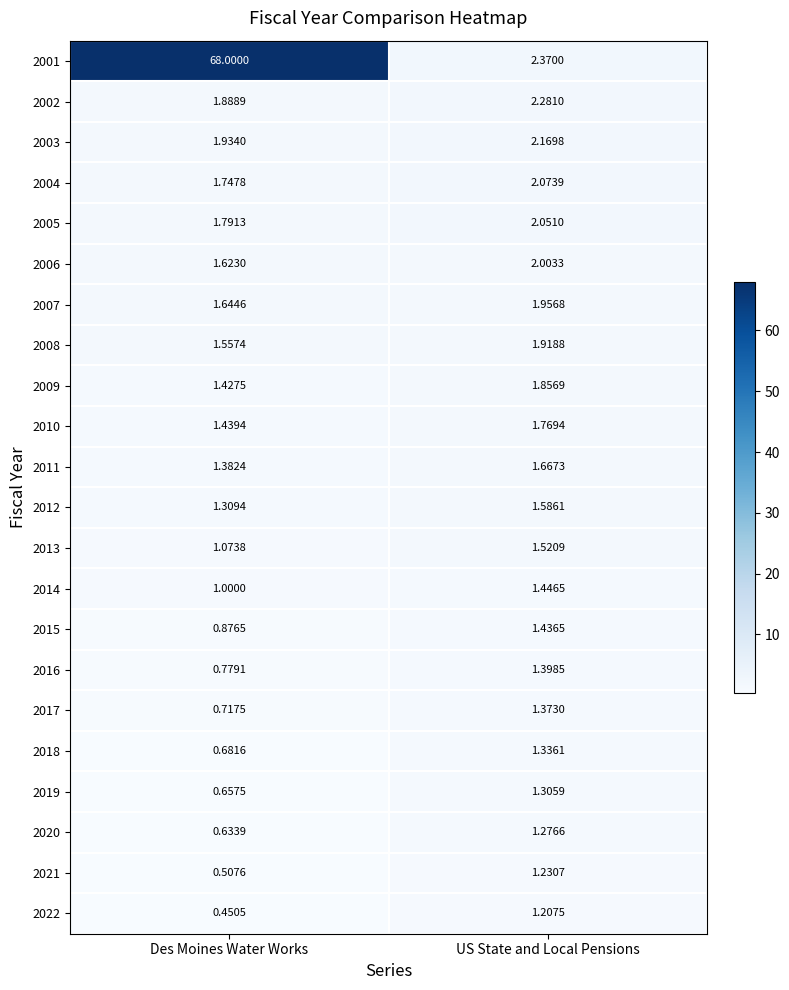

Where is 2017 nearest to the value 1?

Des Moines Water Works